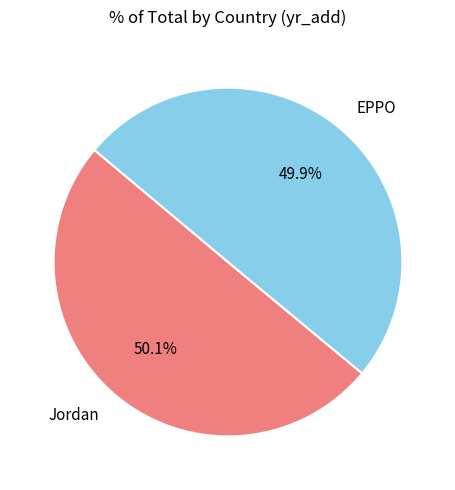

What portion of the pie excludes EPPO?

50.1%